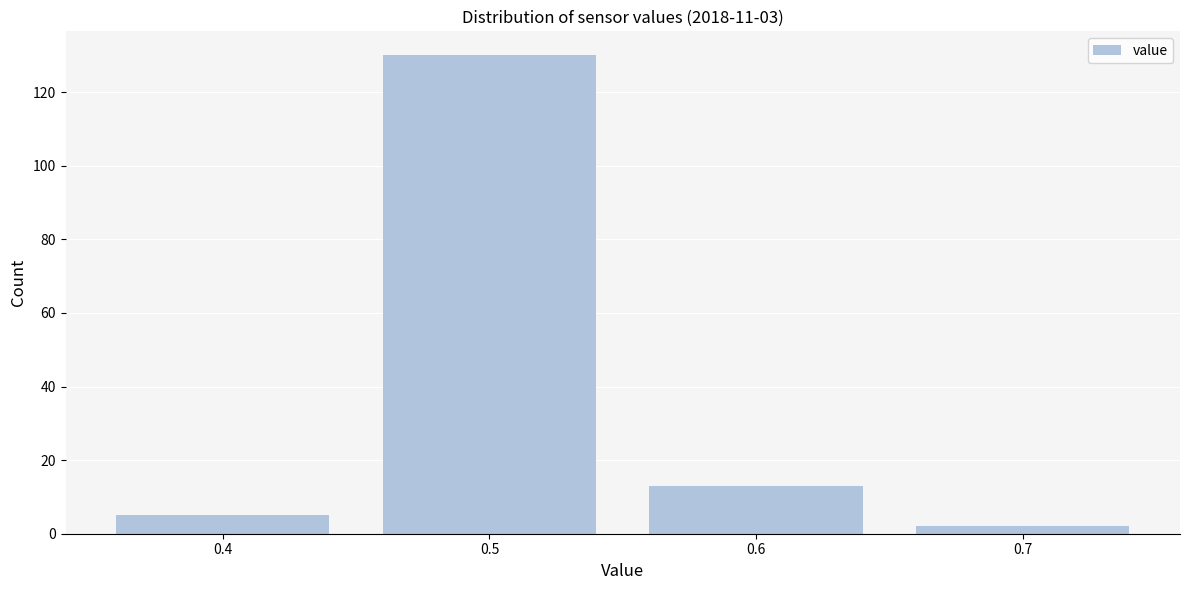

Reading right to left, transcribe all the data shown in this chart.

0.7=2	0.6=13	0.5=130	0.4=5